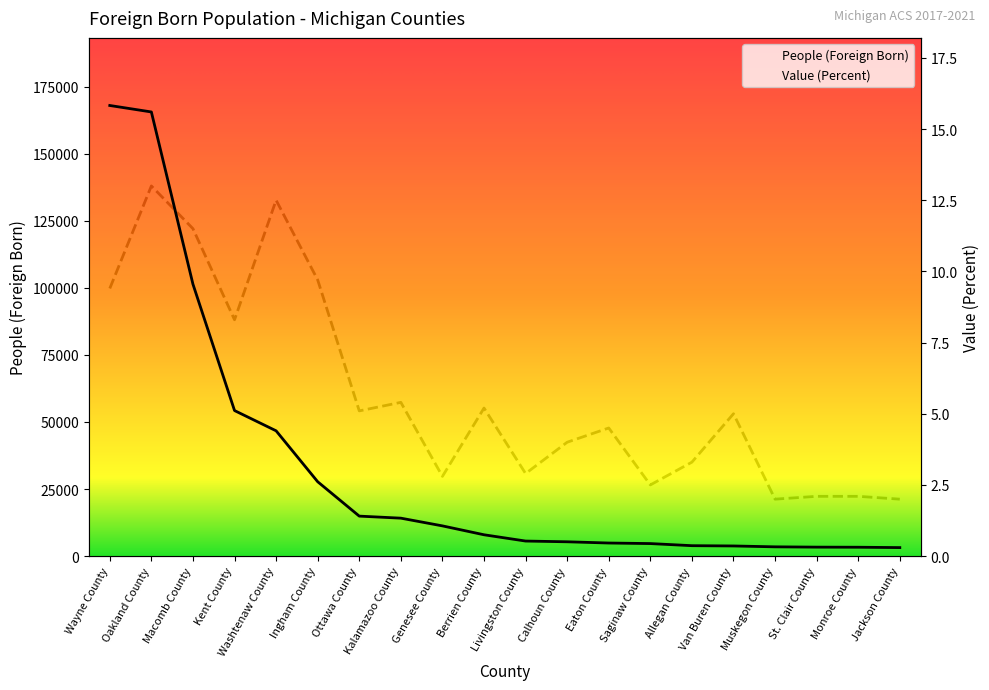

True or false: Value (Percent) has more than 1 interior local peaks.

True